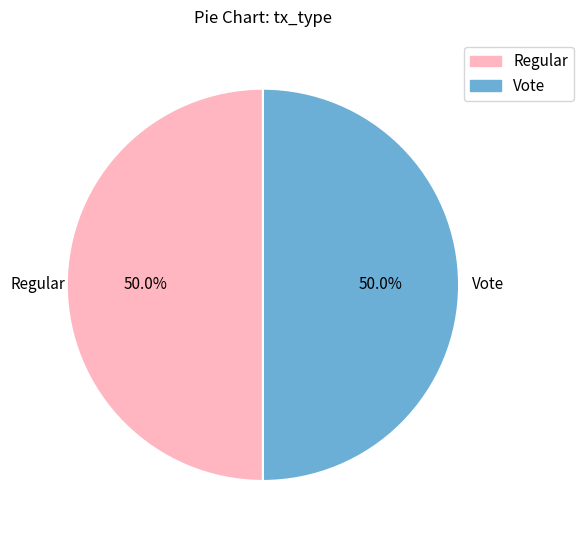

What is the ratio of the value at Regular to the value at Vote?

1.0